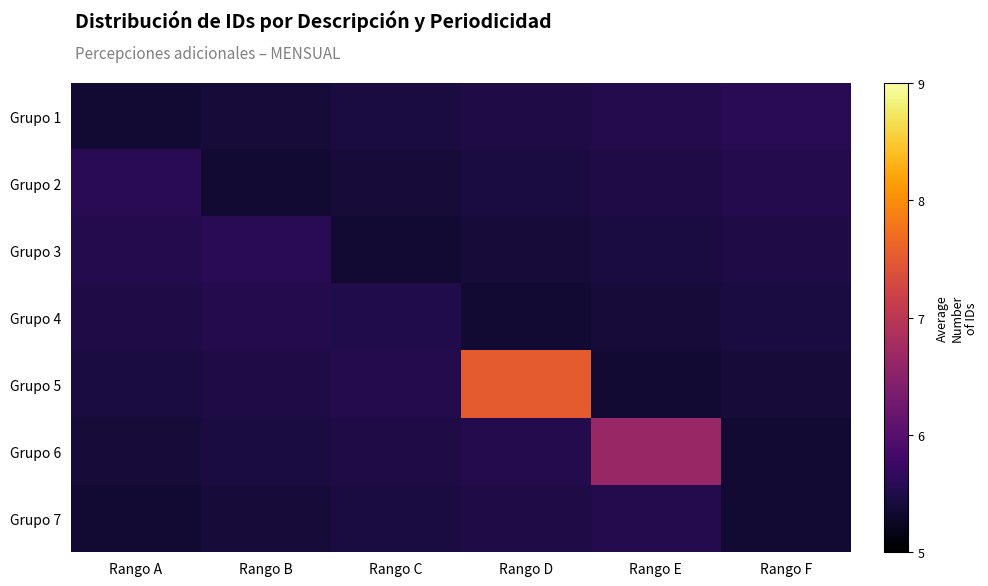

Reading left to right, list all the values displayed in this chart.

Grupo 1: Rango A=5.4	Rango B=5.4	Rango C=5.4	Rango D=5.5	Rango E=5.5	Rango F=5.6
Grupo 2: Rango A=5.6	Rango B=5.4	Rango C=5.4	Rango D=5.4	Rango E=5.5	Rango F=5.5
Grupo 3: Rango A=5.5	Rango B=5.6	Rango C=5.4	Rango D=5.4	Rango E=5.4	Rango F=5.5
Grupo 4: Rango A=5.5	Rango B=5.5	Rango C=5.5	Rango D=5.4	Rango E=5.4	Rango F=5.4
Grupo 5: Rango A=5.4	Rango B=5.5	Rango C=5.5	Rango D=7.5	Rango E=5.4	Rango F=5.4
Grupo 6: Rango A=5.4	Rango B=5.4	Rango C=5.5	Rango D=5.5	Rango E=6.6	Rango F=5.4
Grupo 7: Rango A=5.4	Rango B=5.4	Rango C=5.4	Rango D=5.5	Rango E=5.5	Rango F=5.4